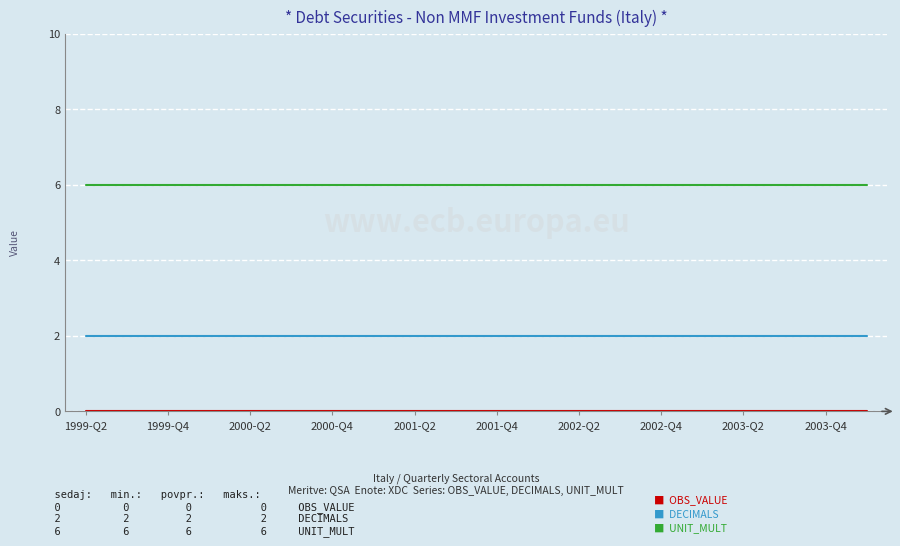

What is the greatest value displayed?

6